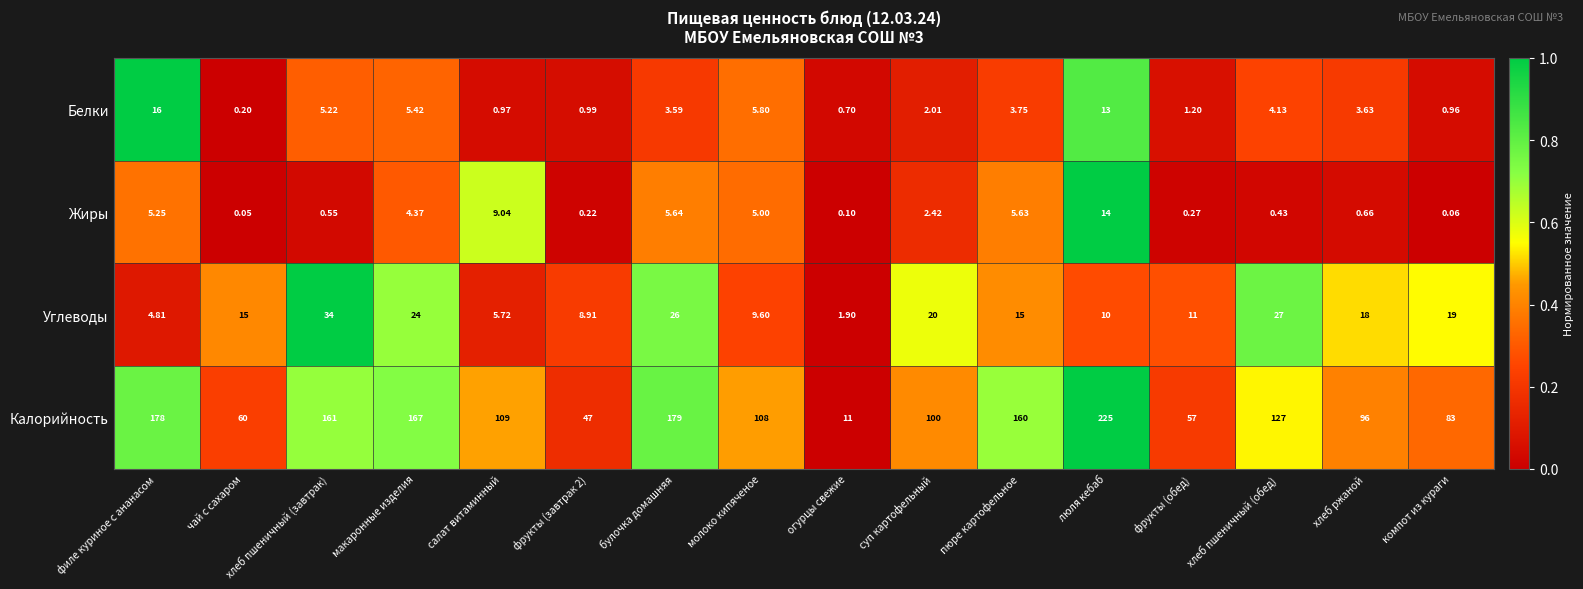

Which series has the widest spread of values?

Калорийность